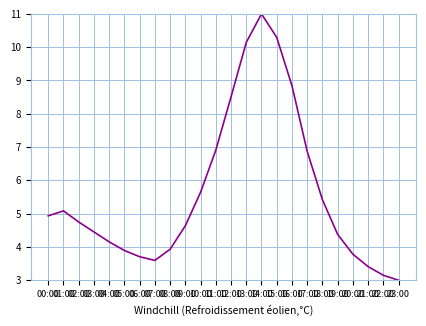

Reading left to right, transcribe all the data shown in this chart.

00:00=4.9	01:00=5.1	02:00=4.7	03:00=4.5	04:00=4.2	05:00=3.9	06:00=3.7	07:00=3.6	08:00=3.9	09:00=4.6	10:00=5.6	11:00=6.9	12:00=8.5	13:00=10.1	14:00=11.0	15:00=10.3	16:00=8.8	17:00=6.9	18:00=5.4	19:00=4.4	20:00=3.8	21:00=3.4	22:00=3.1	23:00=3.0